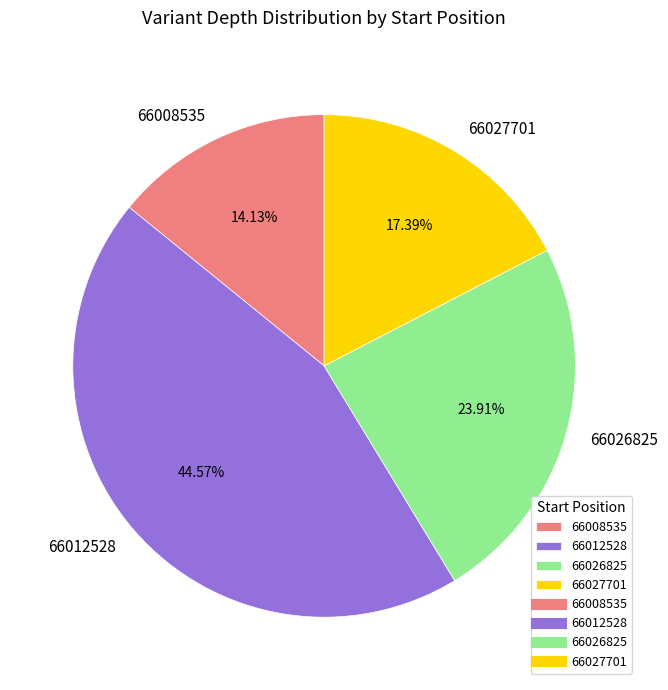

True or false: 66027701 accounts for 10% of the total.

False